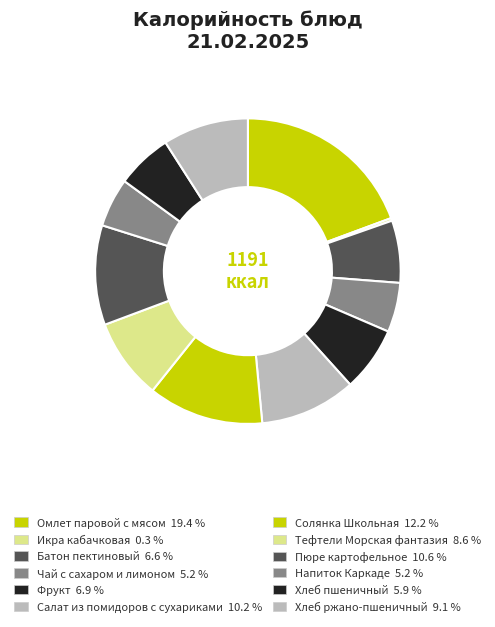

Count the number of slices in the pie.

12